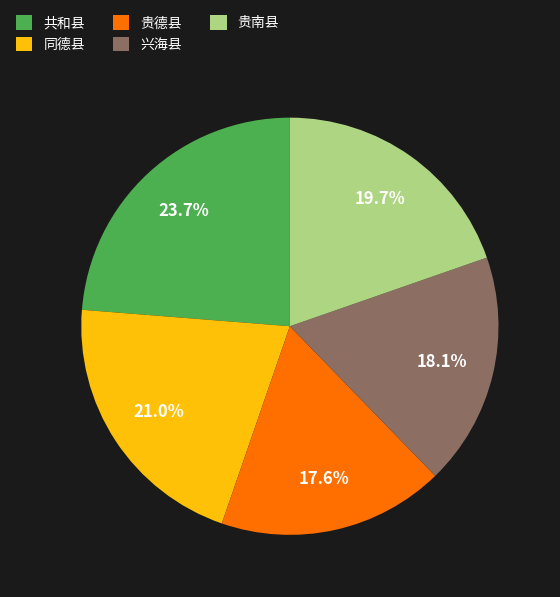

True or false: 共和县 accounts for 18% of the total.

False